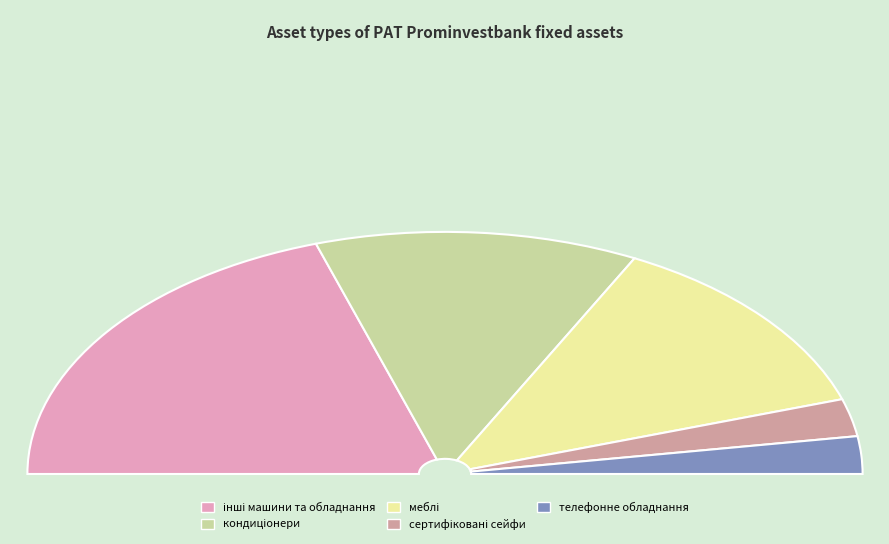

Count the number of slices in the pie.

5